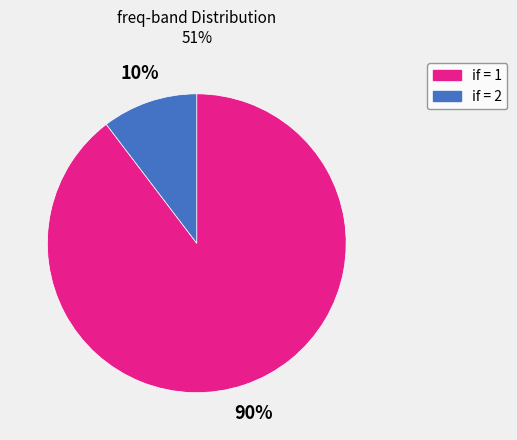

Count the number of slices in the pie.

2